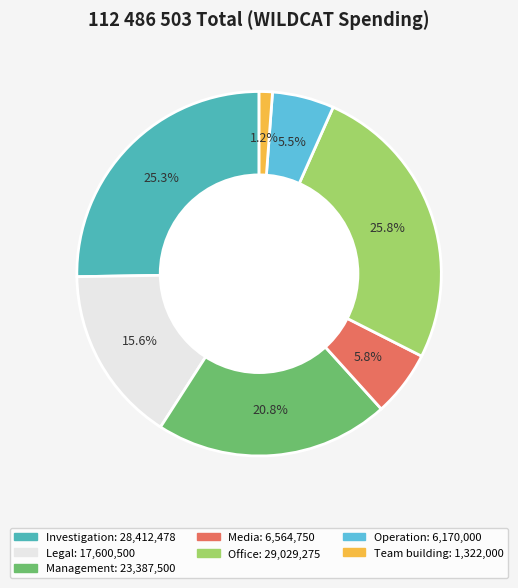

Approximately how many times larger is the value at Management compared to Office?

0.8